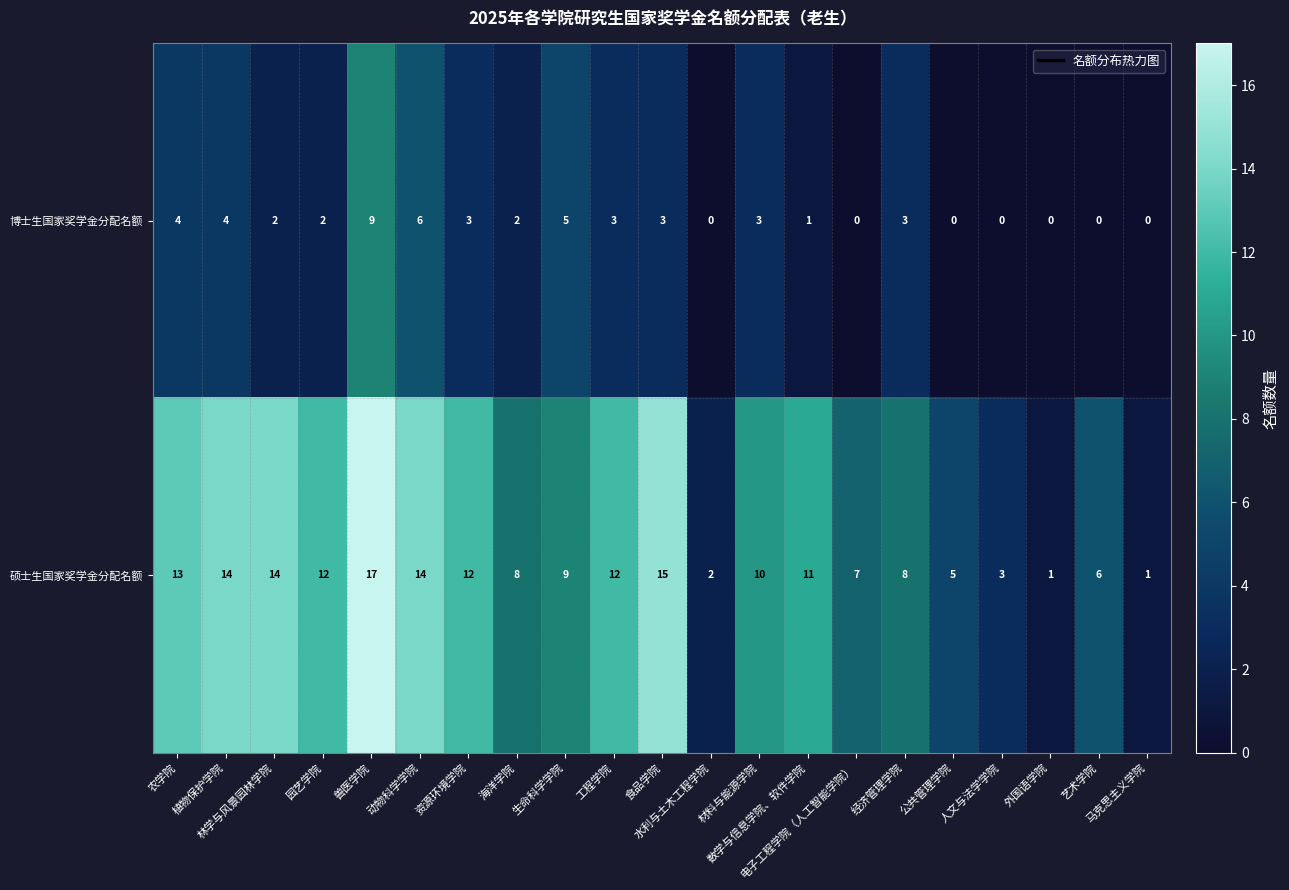

Which series has the largest total across all categories?

硕士生国家奖学金分配名额